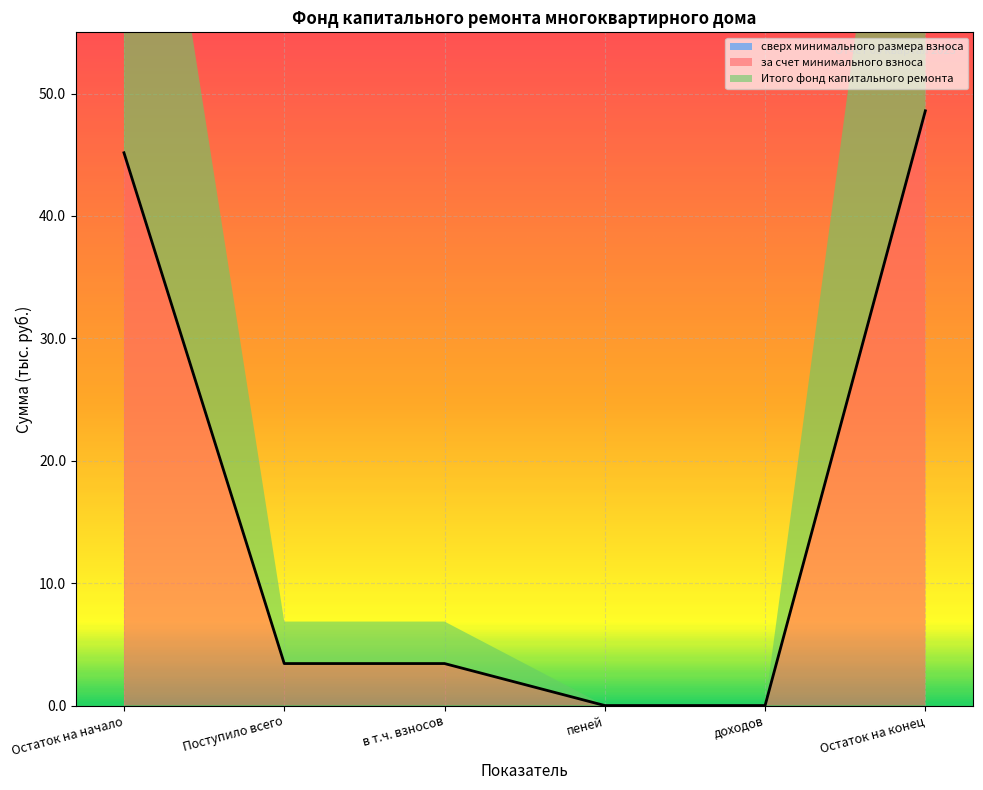

What is the sum of the Итого фонд капитального ремонта values at доходов and Остаток на начало?

45.2